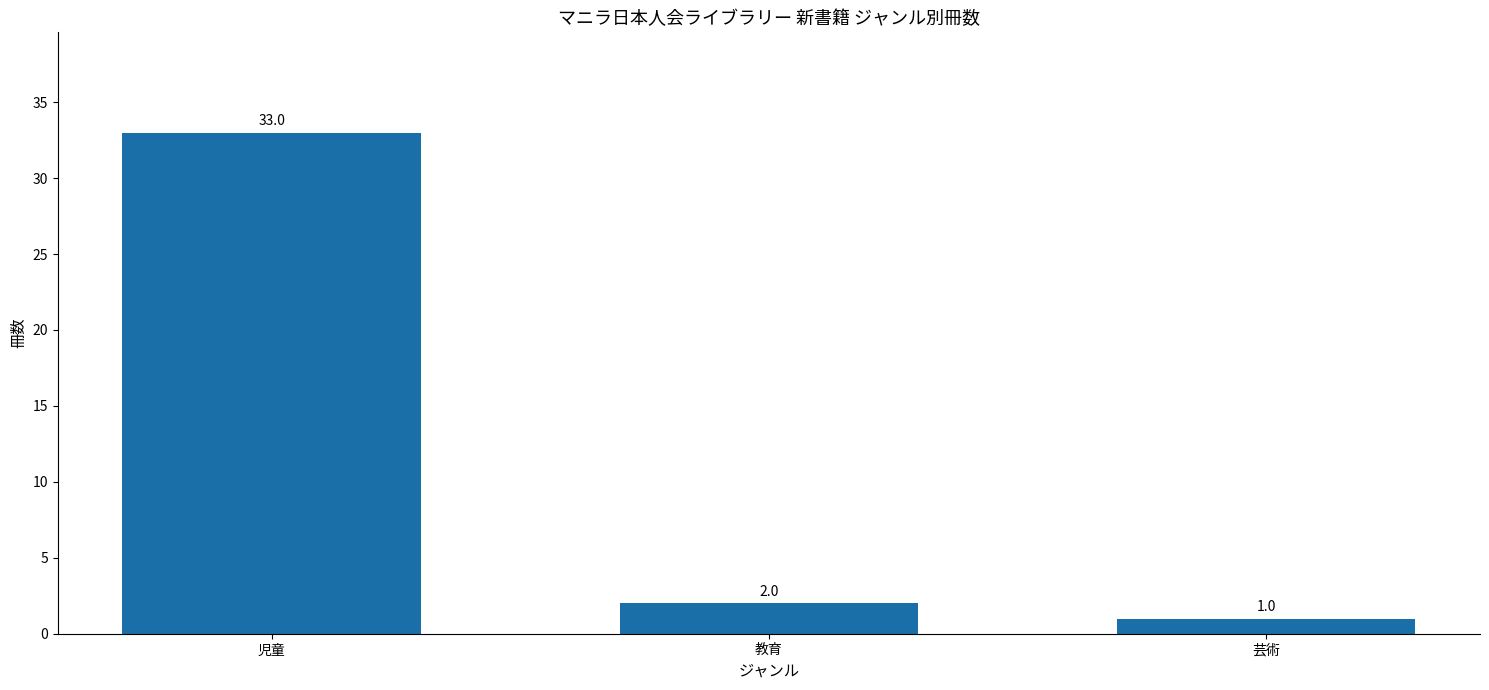

What is the label of the 2nd bar from the right?

教育